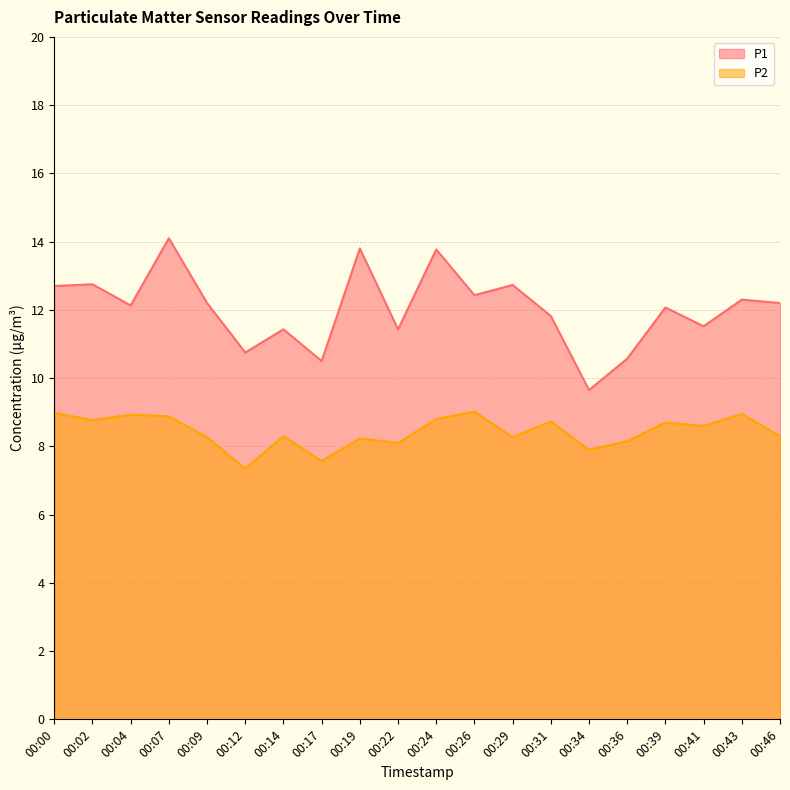

List the series in order of their overall mean, lowest first.

P2, P1